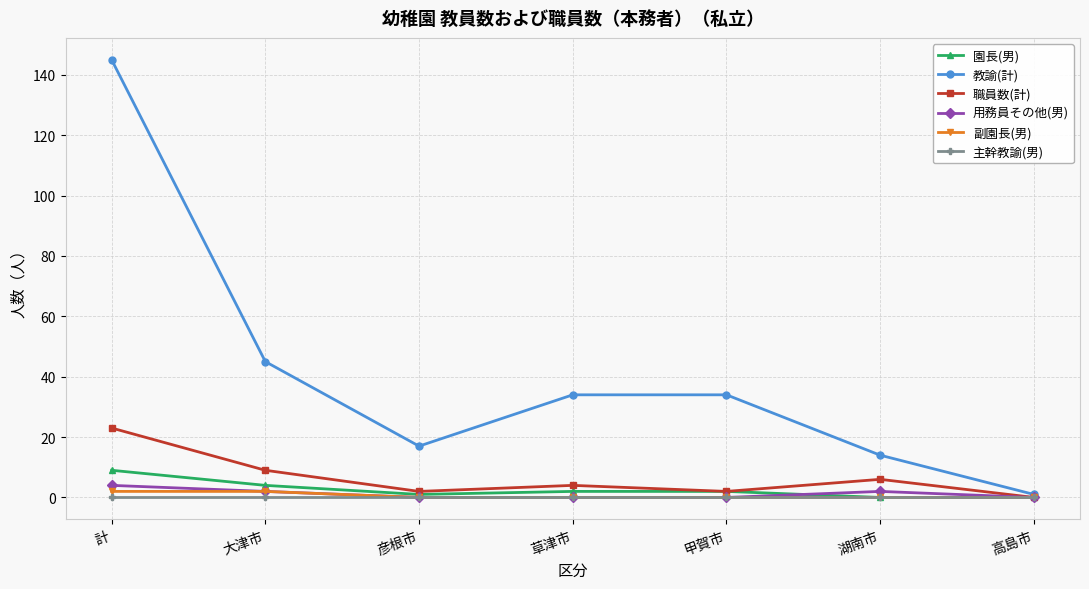

Which series has the widest spread of values?

教諭(計)